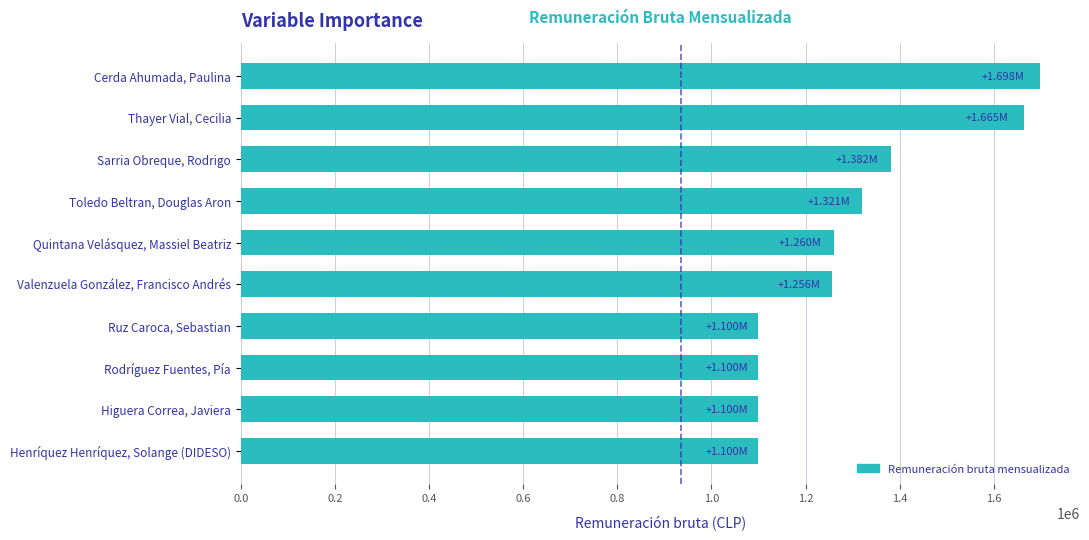

At which category does the chart reach its peak across all series?

Cerda Ahumada, Paulina